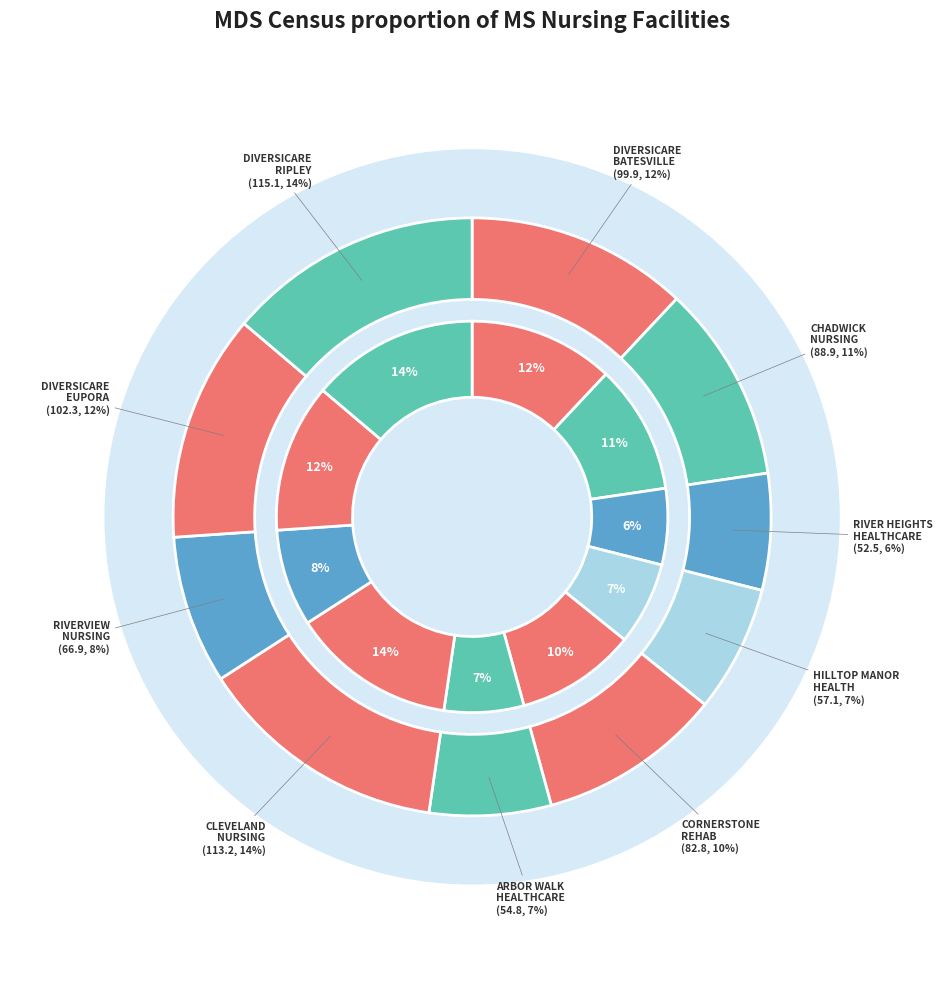

To the nearest percent, what portion does RIVER HEIGHTS HEALTHCARE CENTER represent?

6%